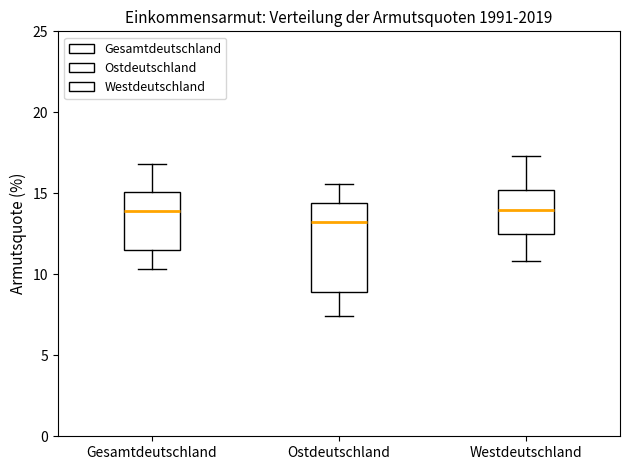

Where is the lower edge of the box for Westdeutschland on the y-axis? The values are not printed on the chart, so give them approximately, as read against the axis.

12.5